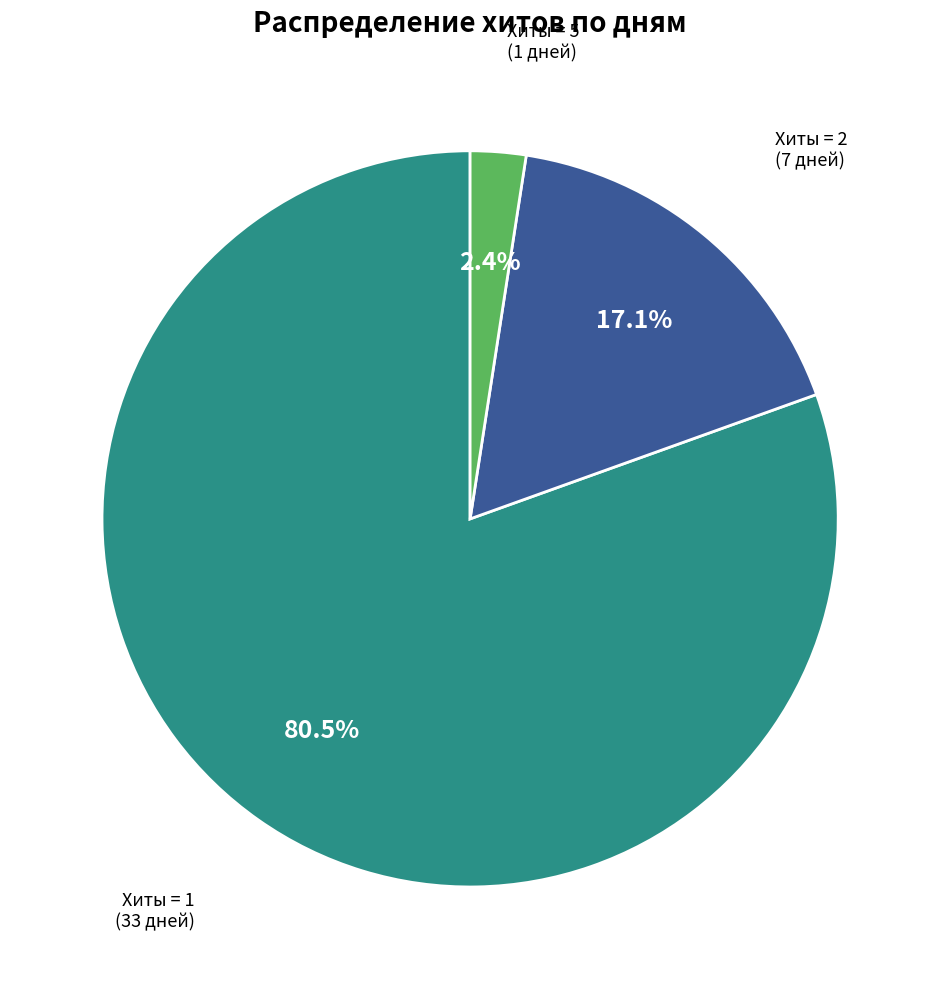

Does any single category account for the majority?

Yes